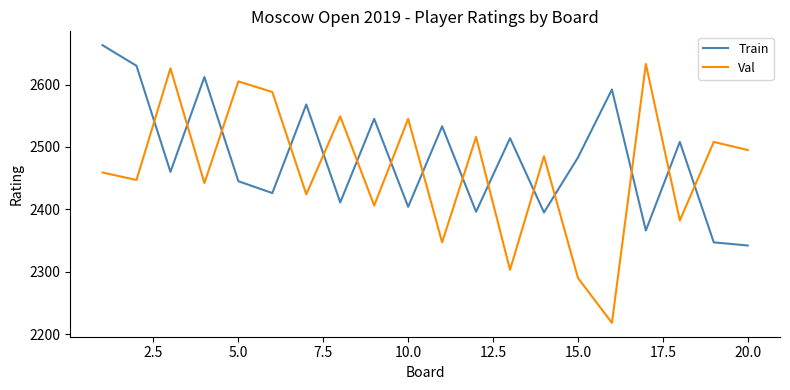

What is the minimum value shown in the chart?

2218